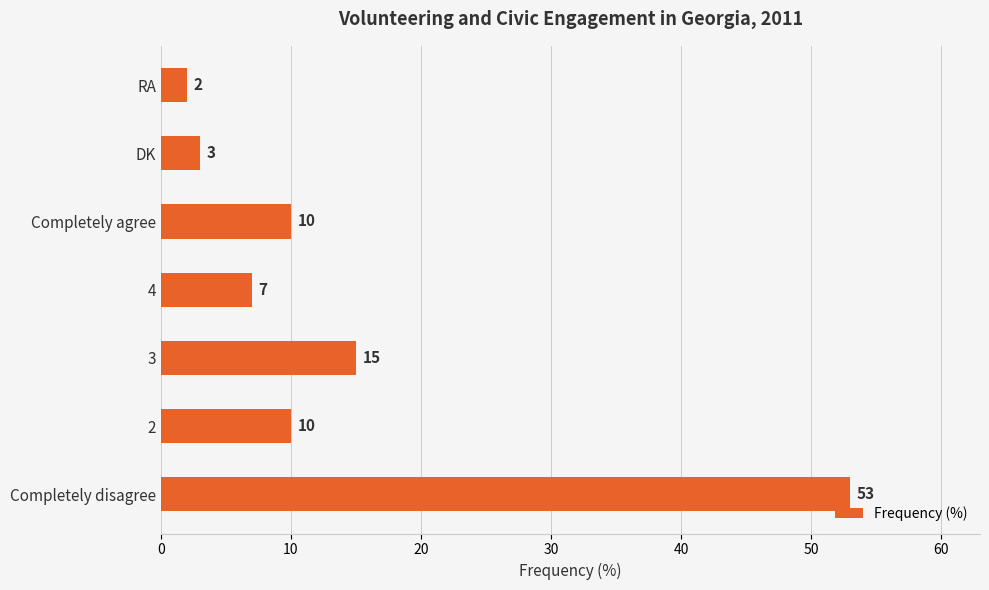

At which label is the value closest to 27?

3